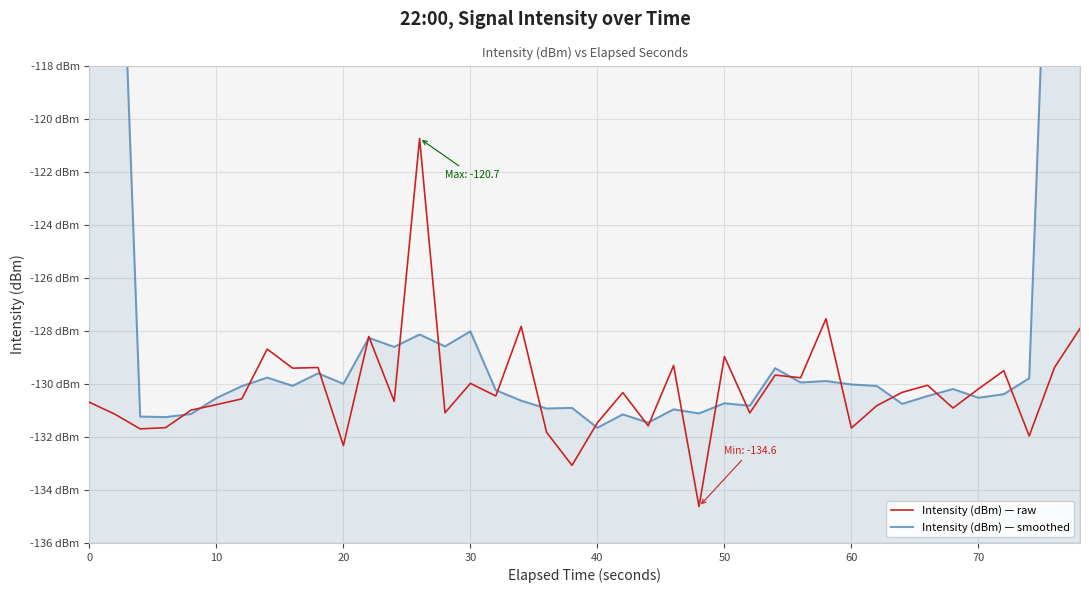

What is the average value of the Intensity (dBm) — raw series?

-130.2